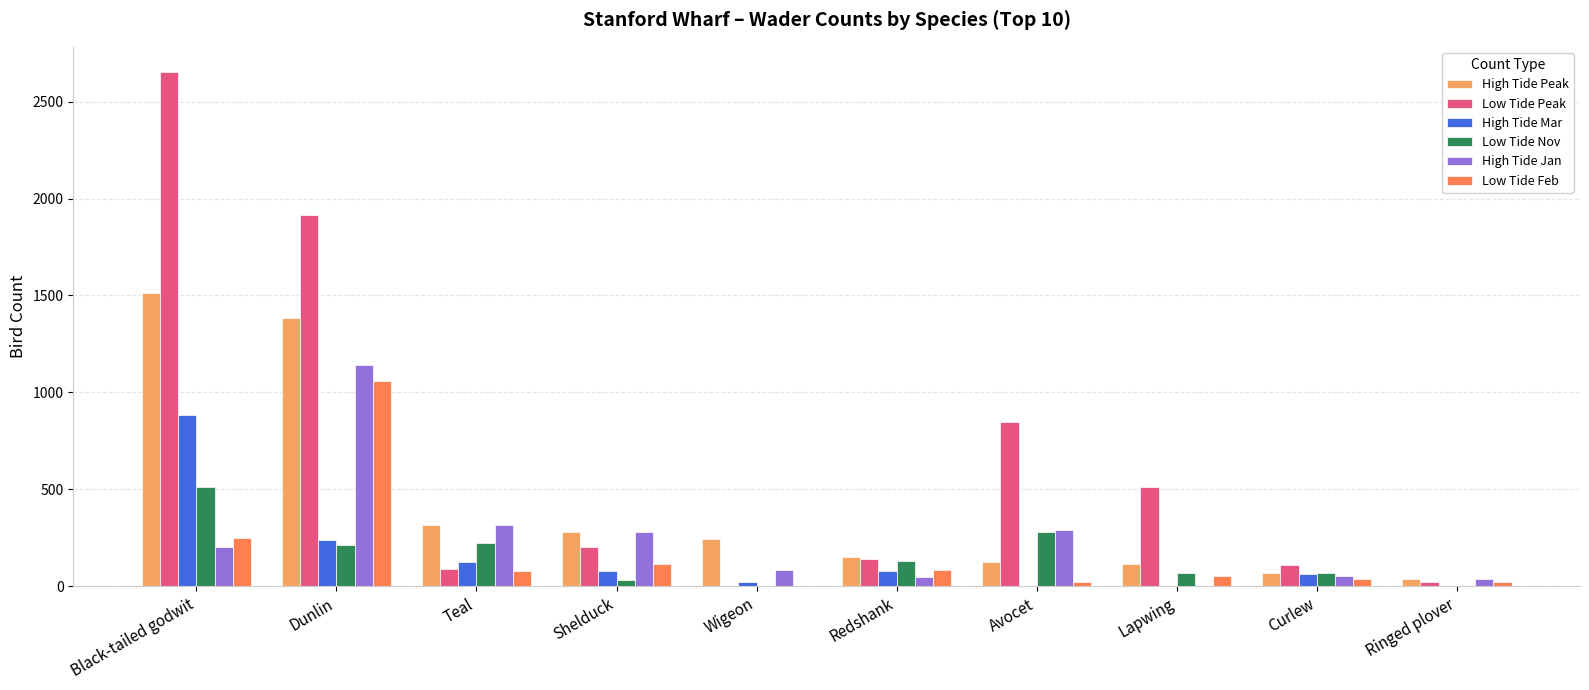

How many categories are shown in the chart?

10